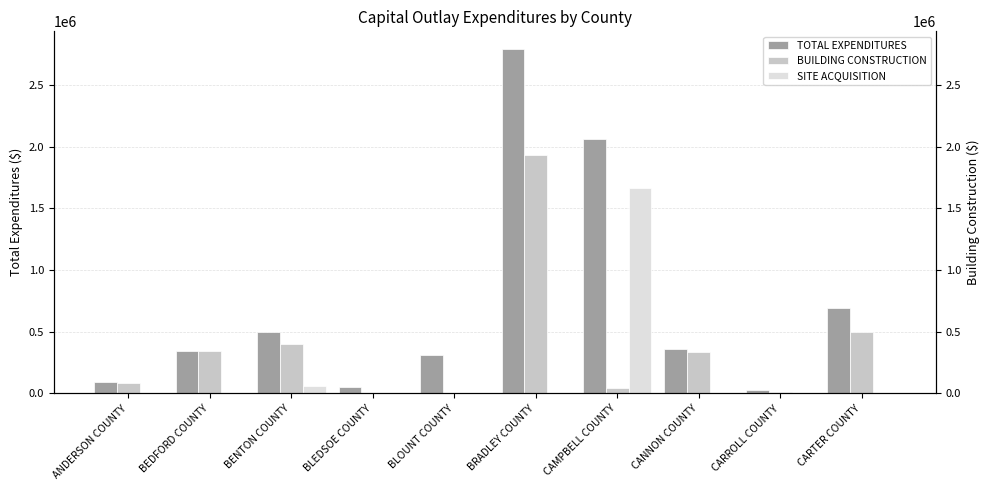

What are all the series names shown in the legend?

TOTAL EXPENDITURES, BUILDING CONSTRUCTION, SITE ACQUISITION